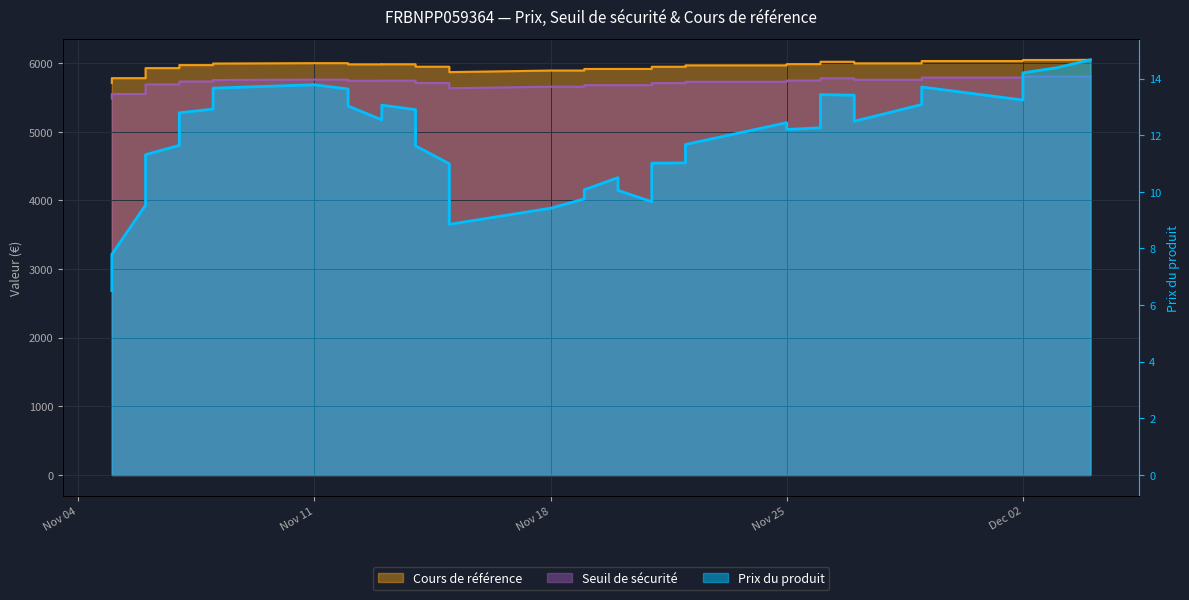

True or false: Cours de référence and Seuil de sécurité intersect in this chart.

False